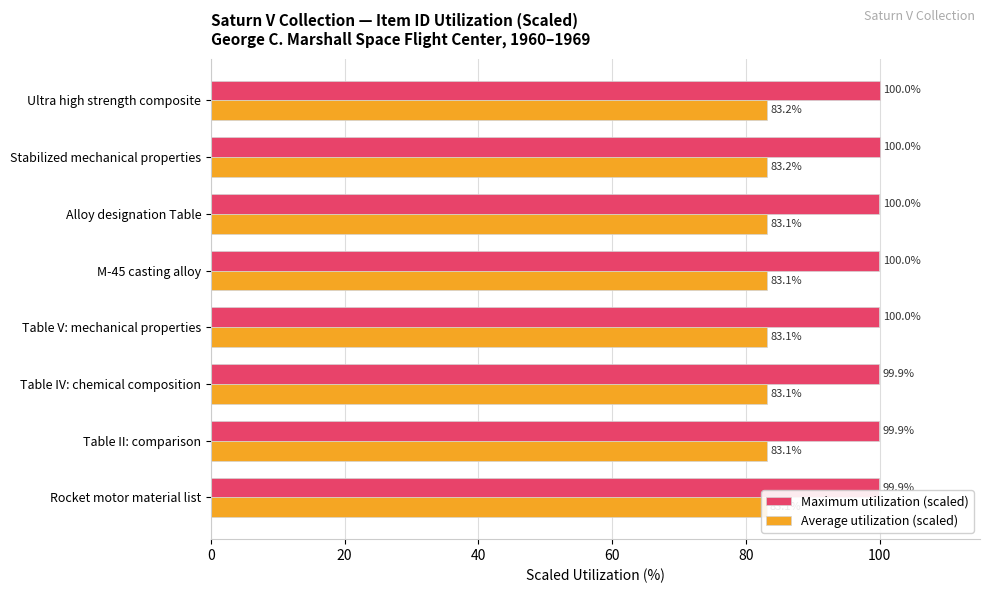

Which series changed the most between Alloy designation Table and Stabilized mechanical properties?

Maximum utilization (scaled)